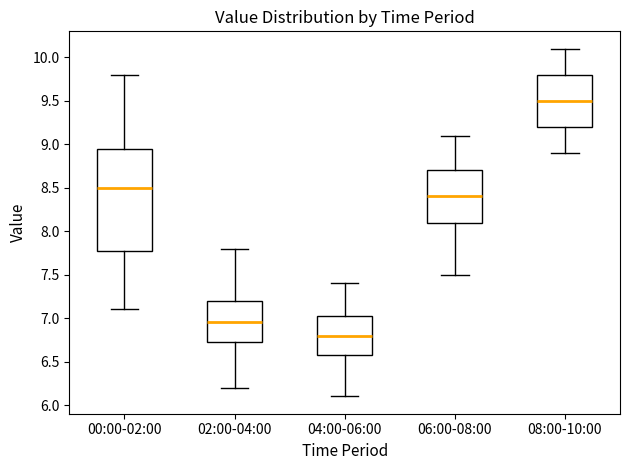

Comparing the boxes themselves (not the whiskers), which one is the tallest?

00:00-02:00